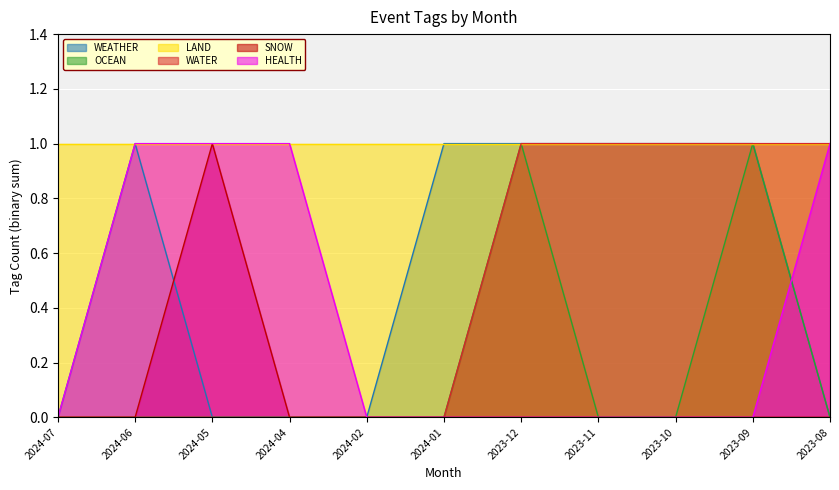

True or false: WATER has a value of 0 at 2024-06.

False